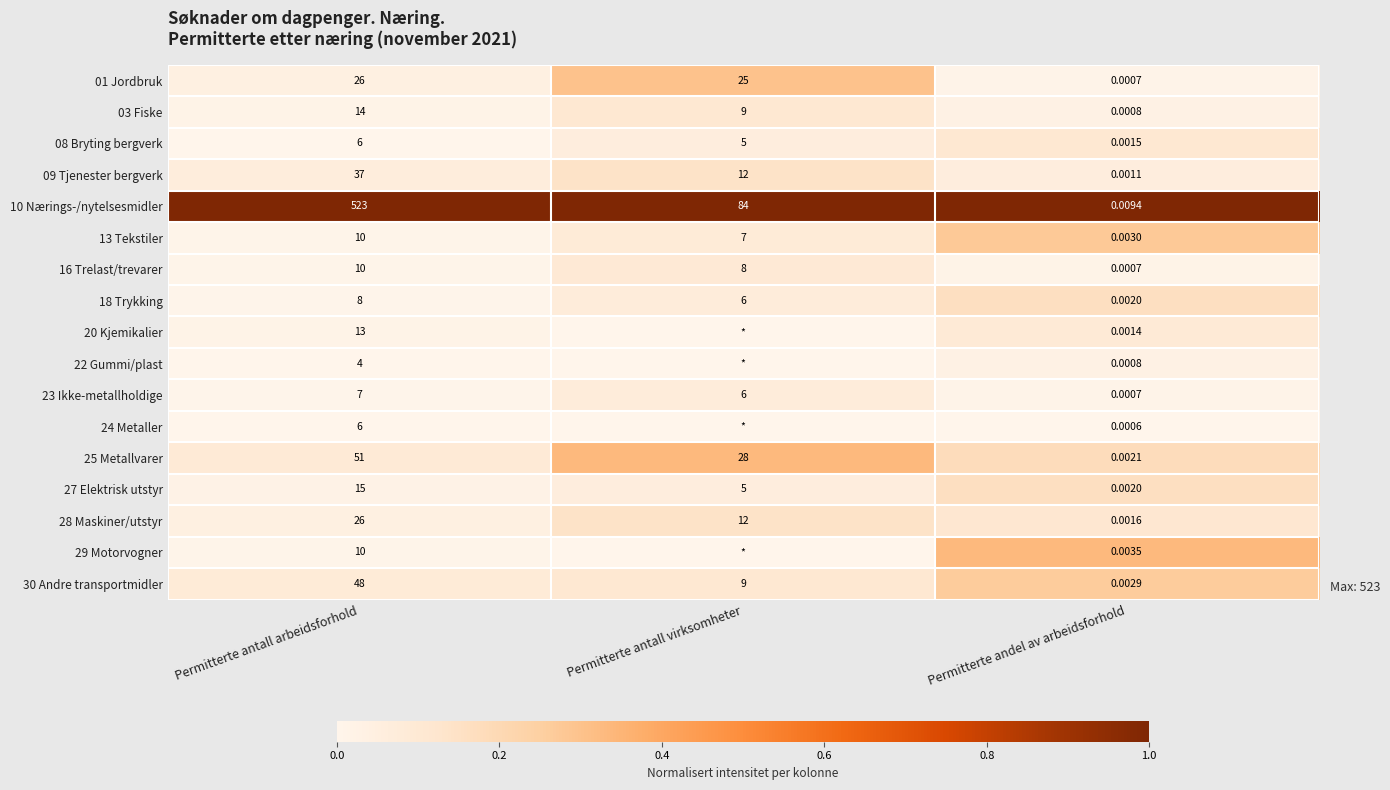

Which category has the lowest value in the 18 Trykking series?

Permitterte andel av arbeidsforhold